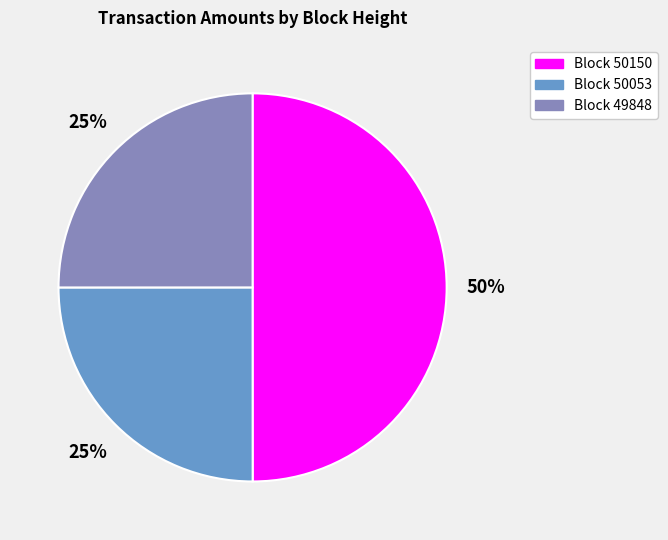

Count the number of slices in the pie.

3